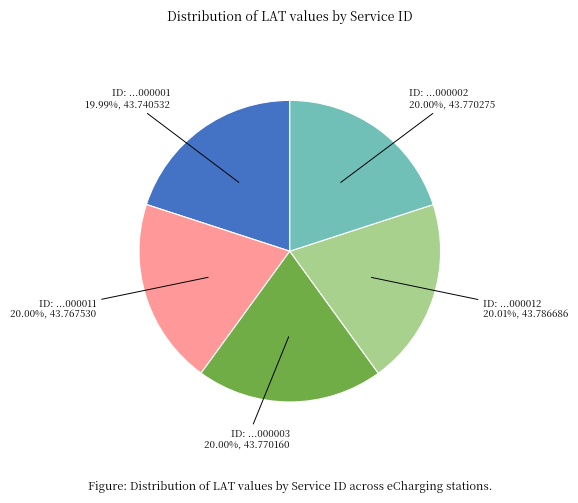

Does any single category account for the majority?

No